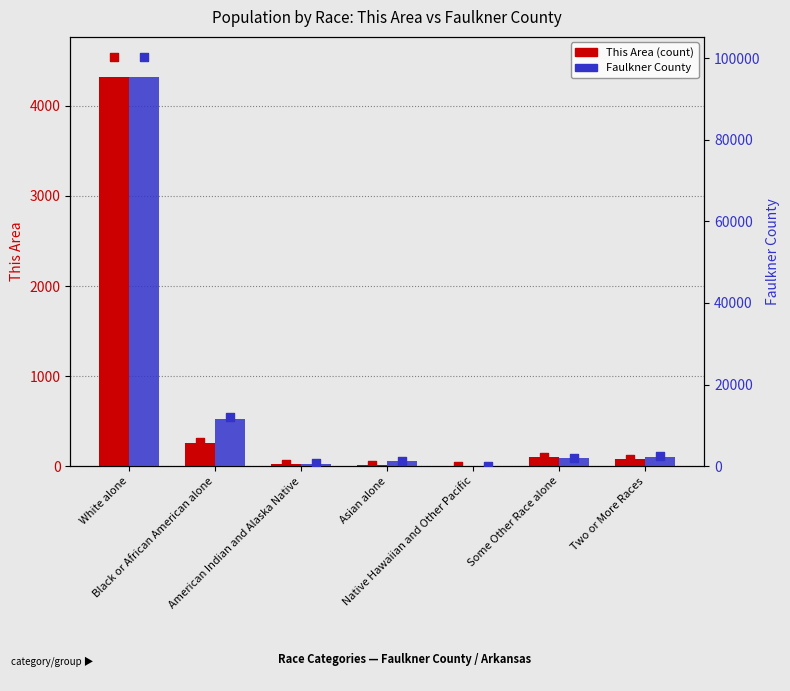

At which category is the sum across all series the highest?

White alone